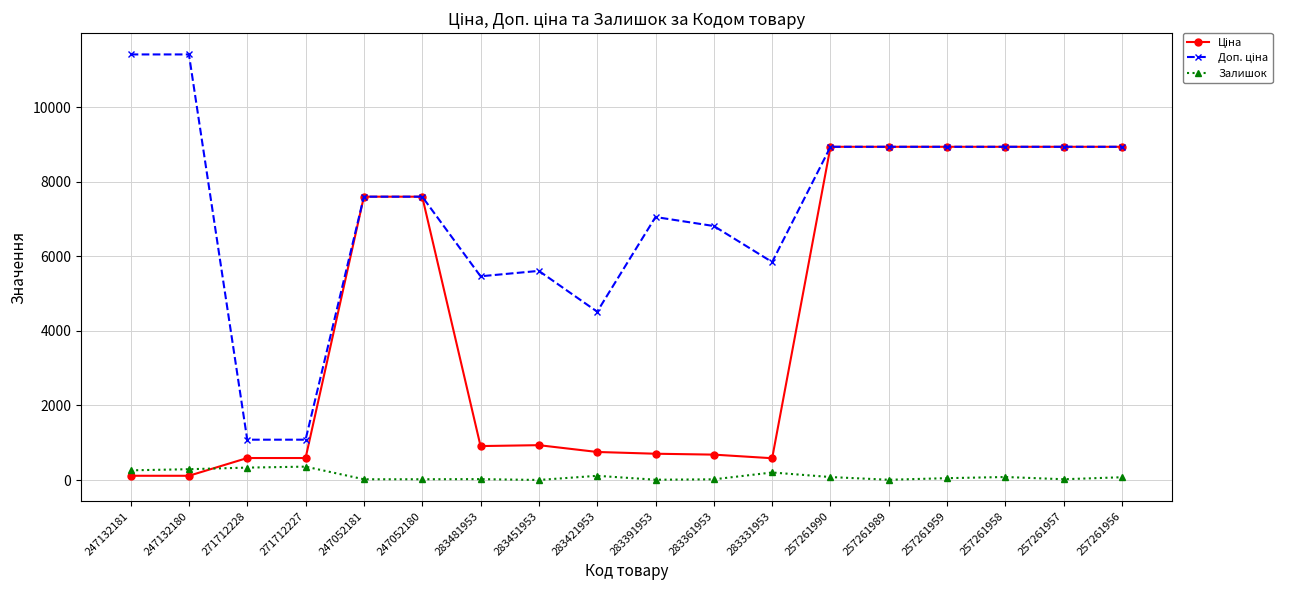

At how many categories does at least one series exceed 5216?

15